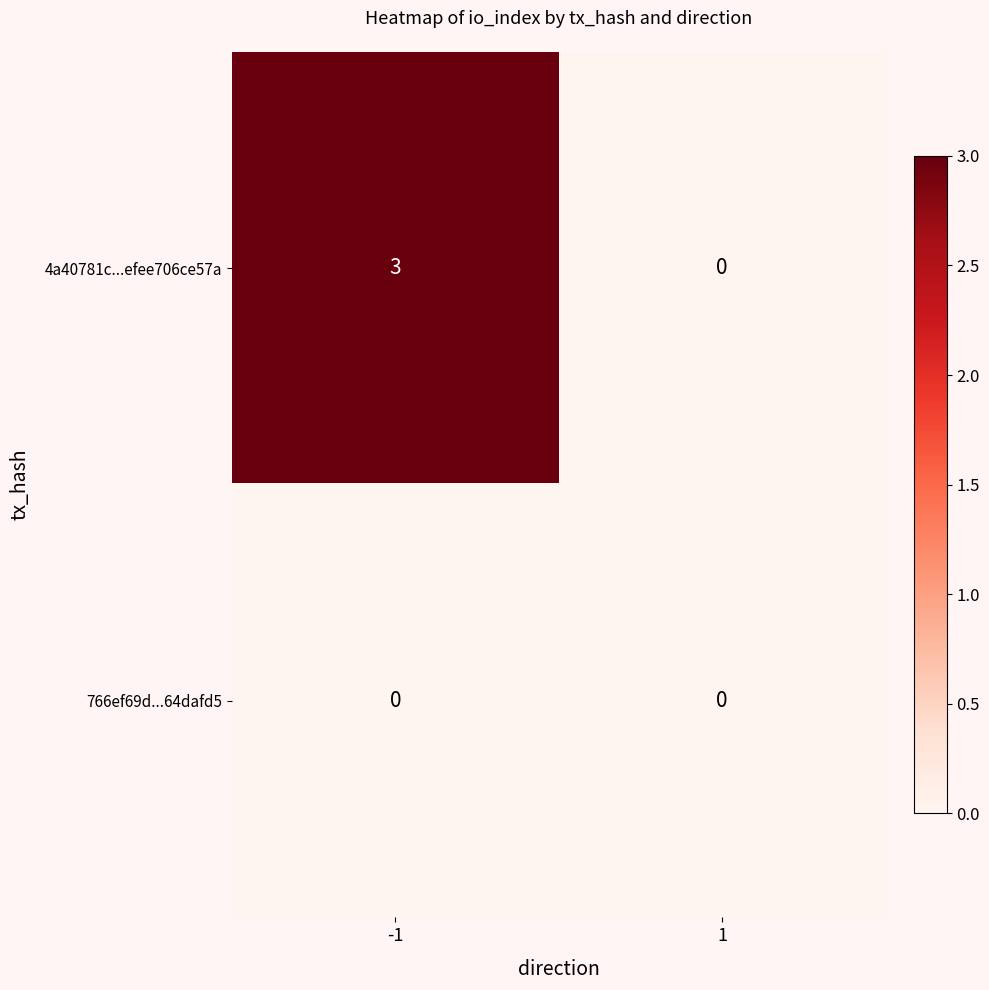

Reading right to left, transcribe all the data shown in this chart.

4a40781c...efee706ce57a: 0	3
766ef69d...64dafd5: 0	0